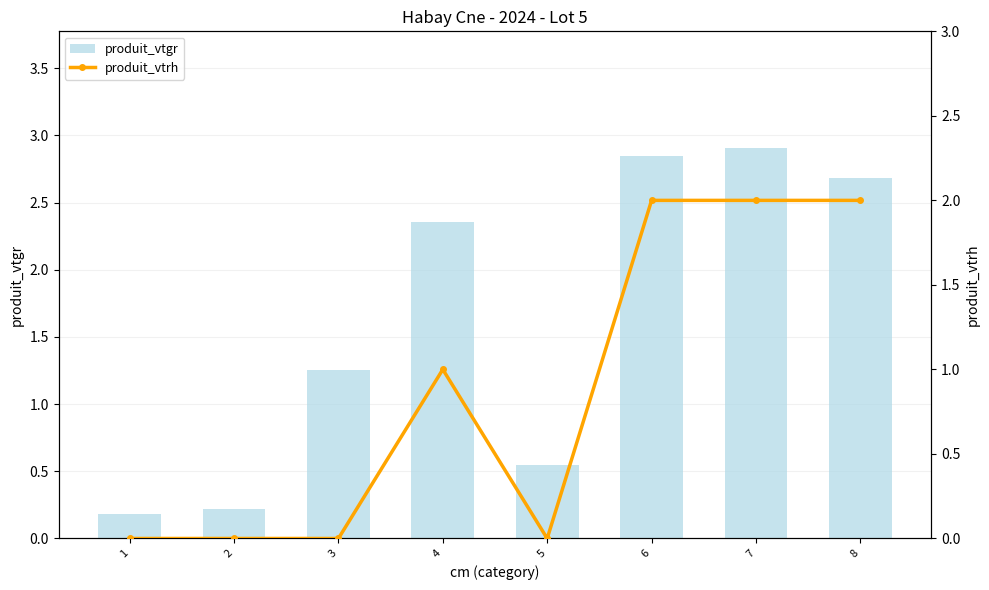

Rank the series by their maximum value, from lowest to highest.

produit_vtrh, produit_vtgr